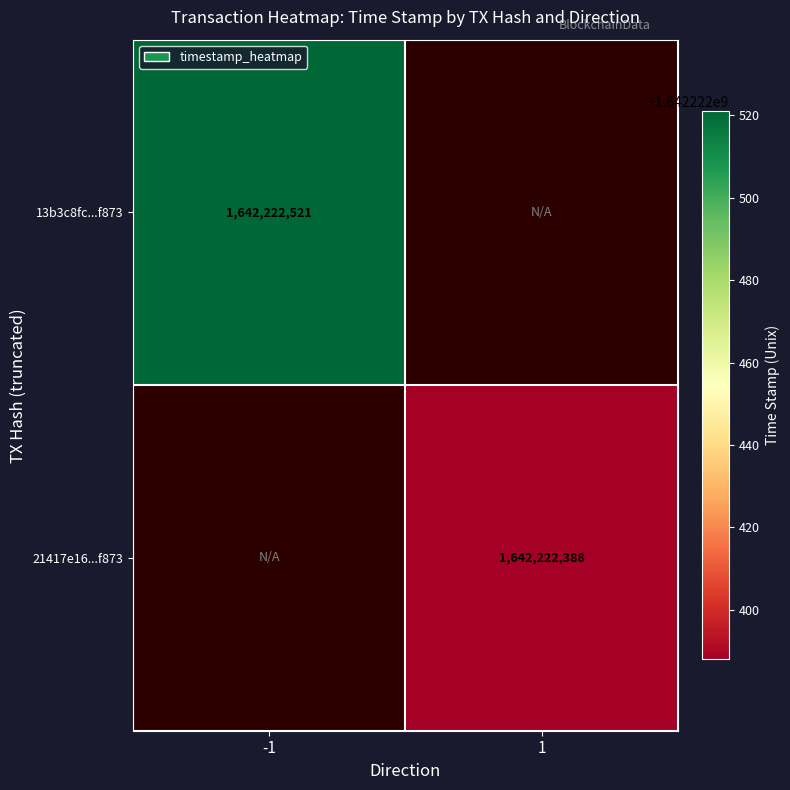

Rank the series at direction_-1 from highest to lowest value.

13b3c8fc97e007ae5631613a57b8afb8531f873, 21417e16f79a6bb30769010985ffe227e102941